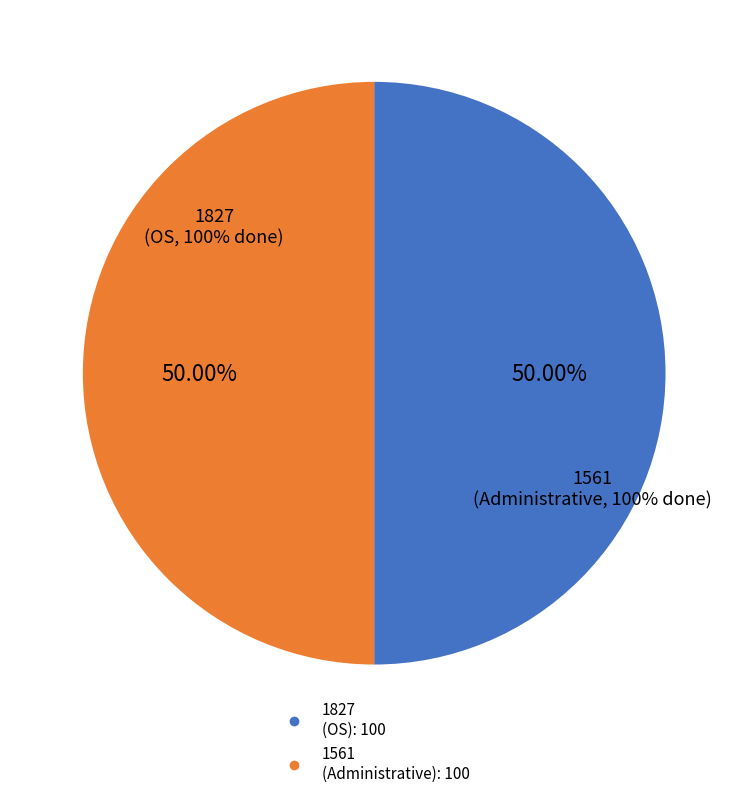

Which category has the biggest portion of the pie?

1827